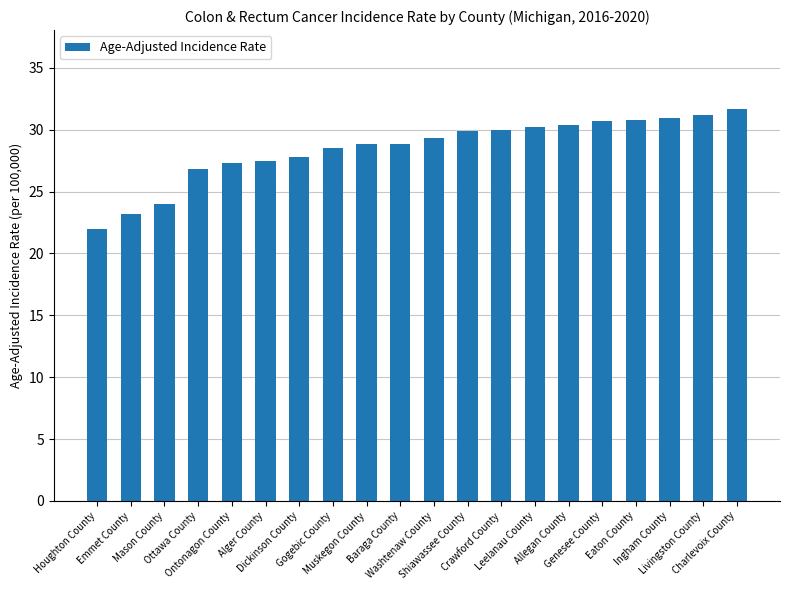

What is the value of the 9th bar from the left?

28.8